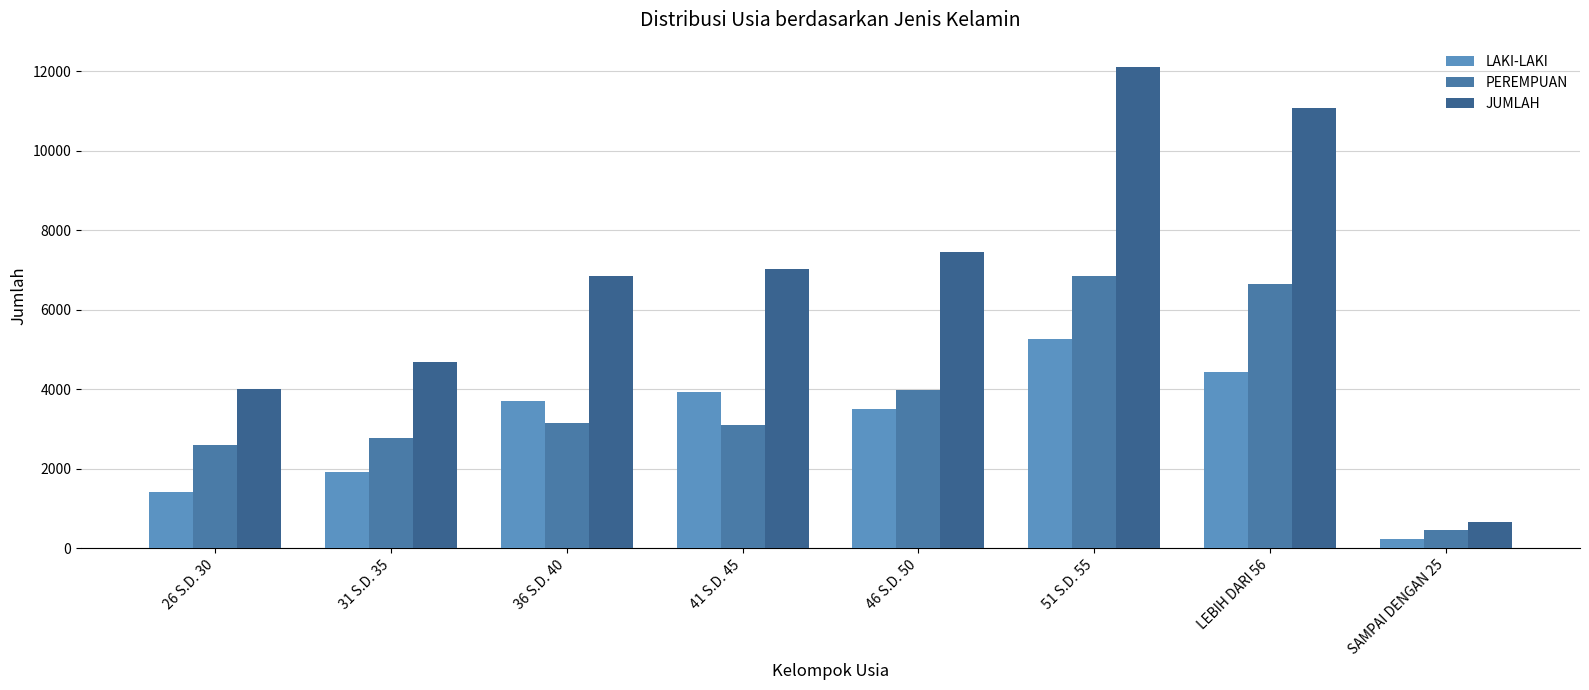

At which category is the sum across all series the highest?

51 S.D. 55